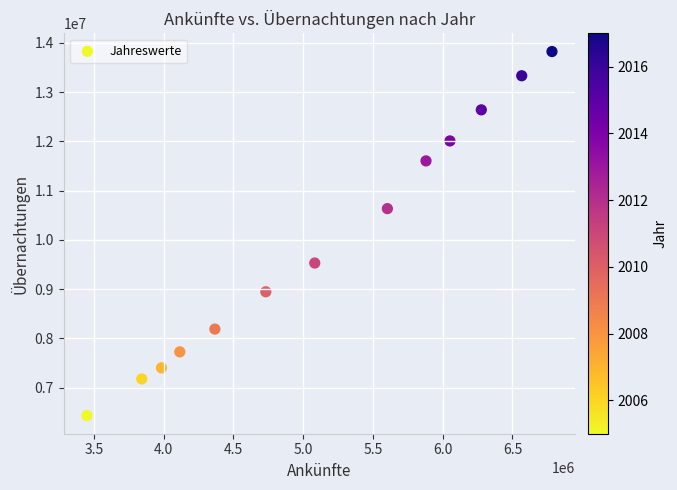

What is the range of Y values (max minus min)?

7387231